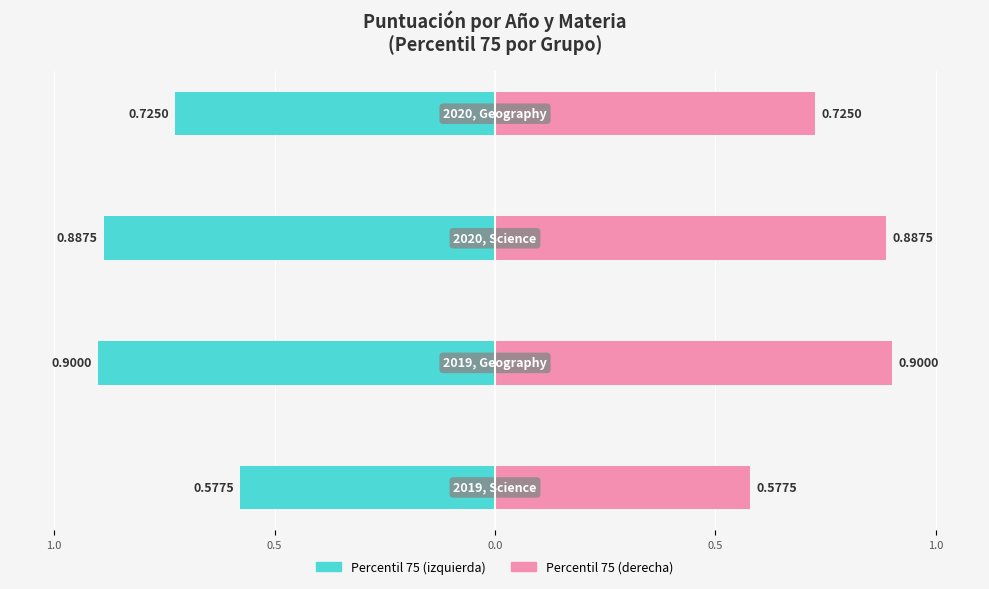

How many groups of bars are there?

4